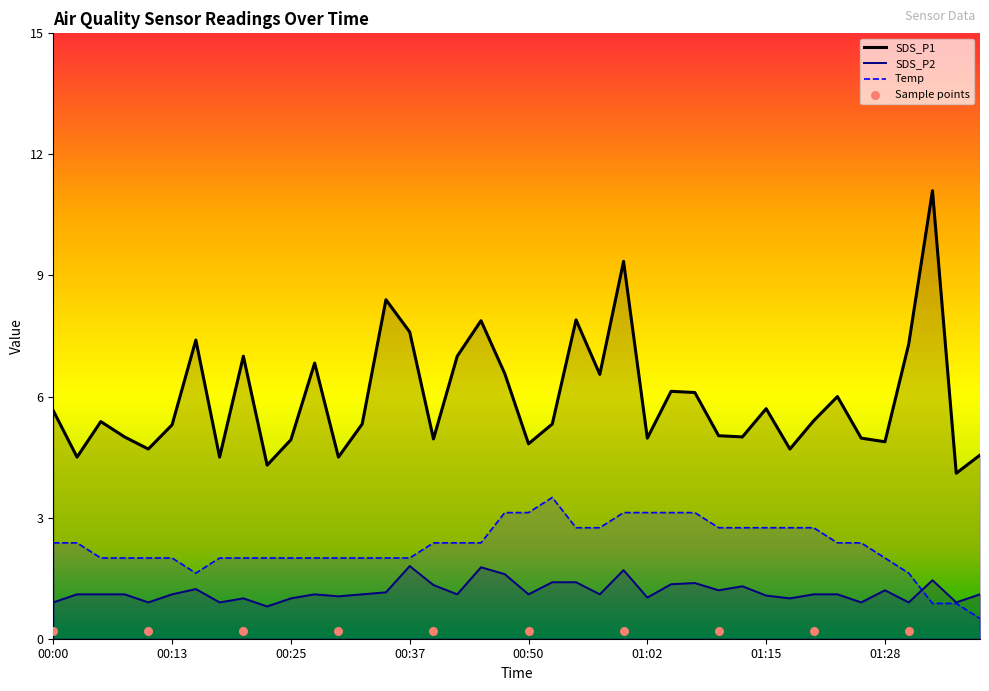

What is the total value across all series at 00:55?

12.0